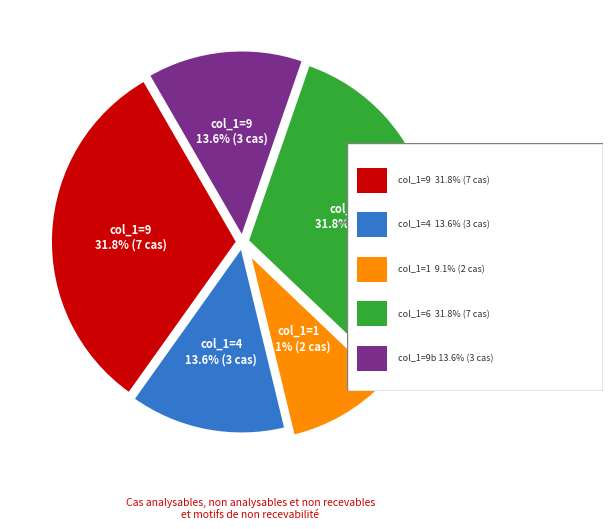

Does any single category account for the majority?

No